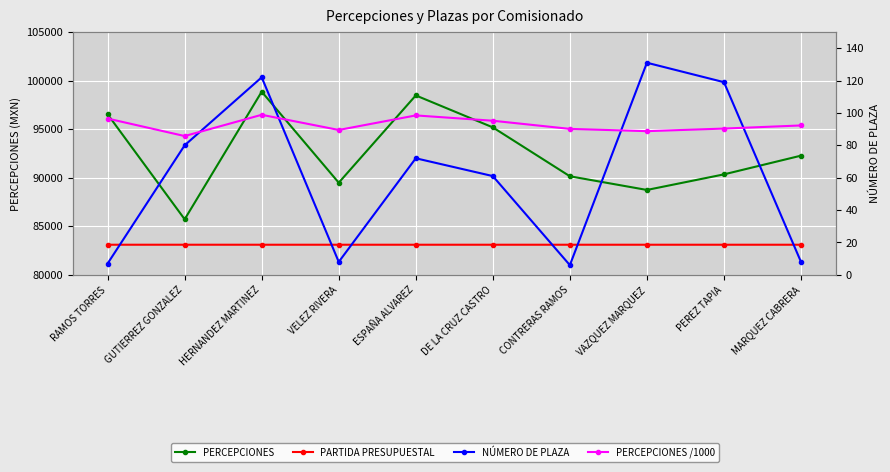

True or false: PERCEPCIONES and PARTIDA PRESUPUESTAL intersect in this chart.

False